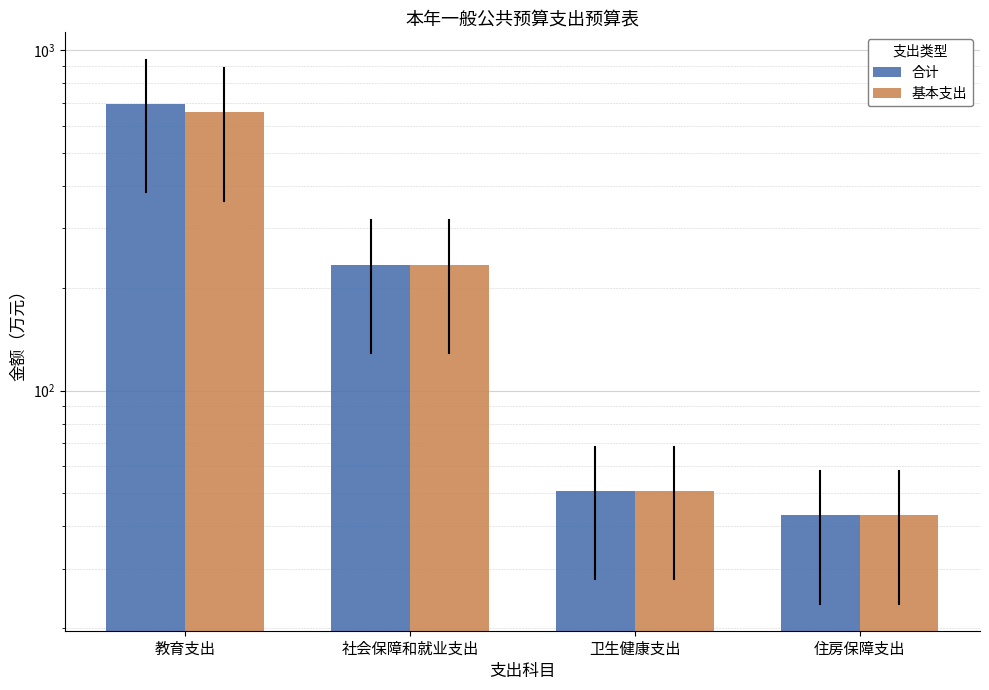

Between 教育支出 and 卫生健康支出, which series saw the biggest shift?

合计